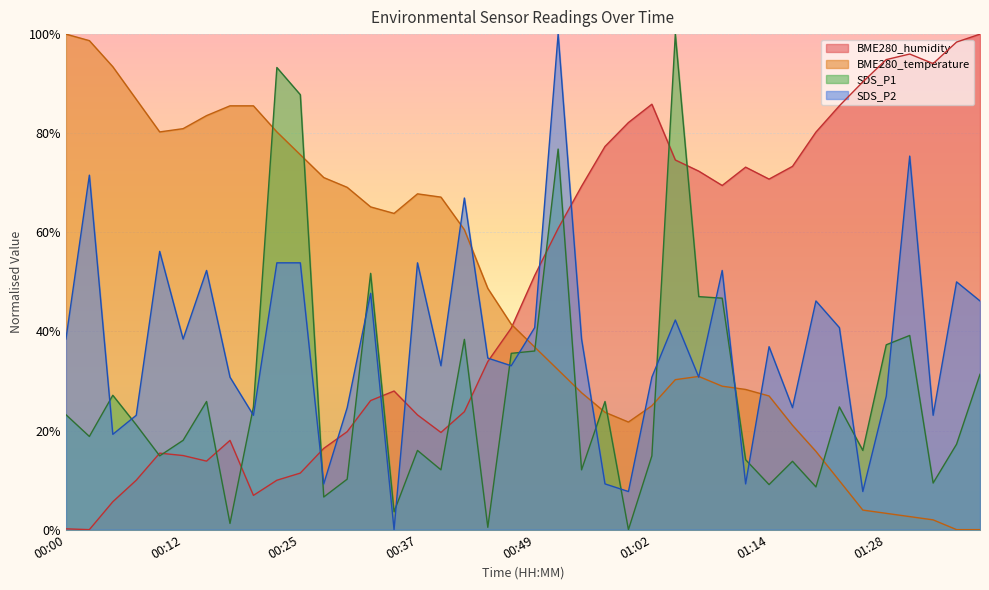

At which label does SDS_P1 reach its peak?

01:04